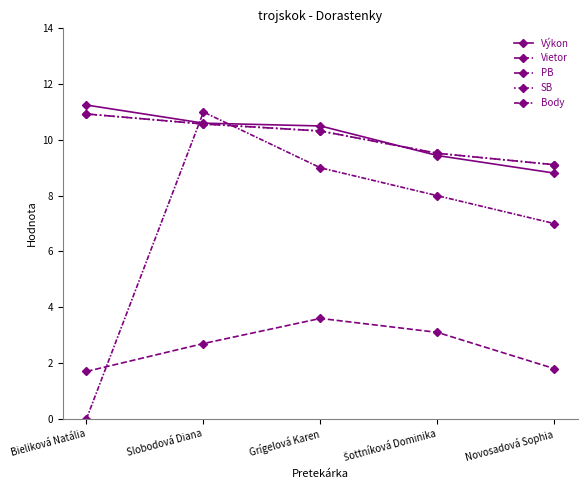

At Šottníková Dominika, list the series in order from smallest to largest.

Vietor, Body, Výkon, PB, SB